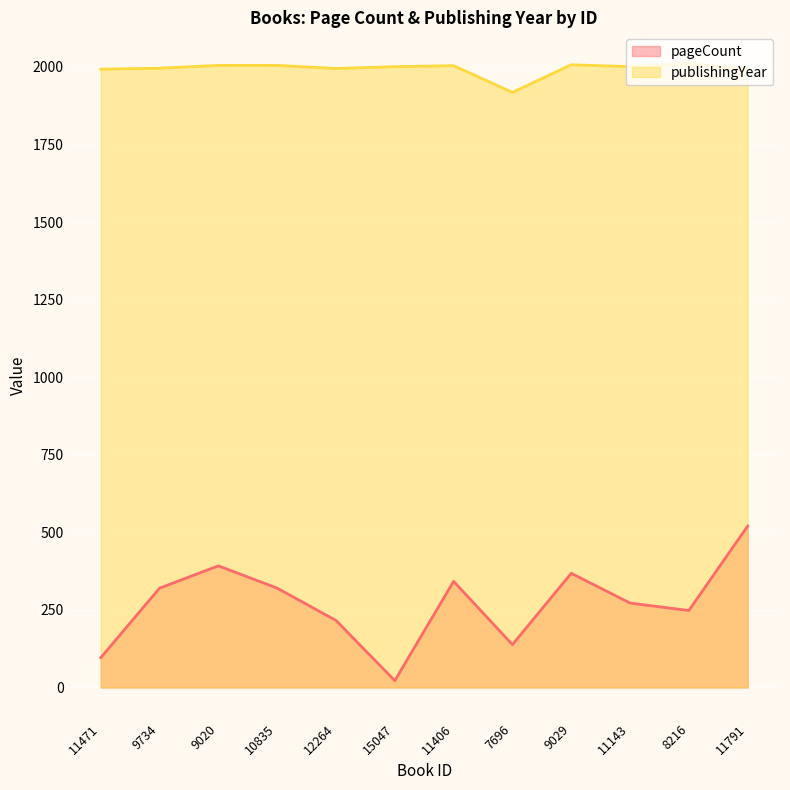

How many lines are shown in the chart?

2